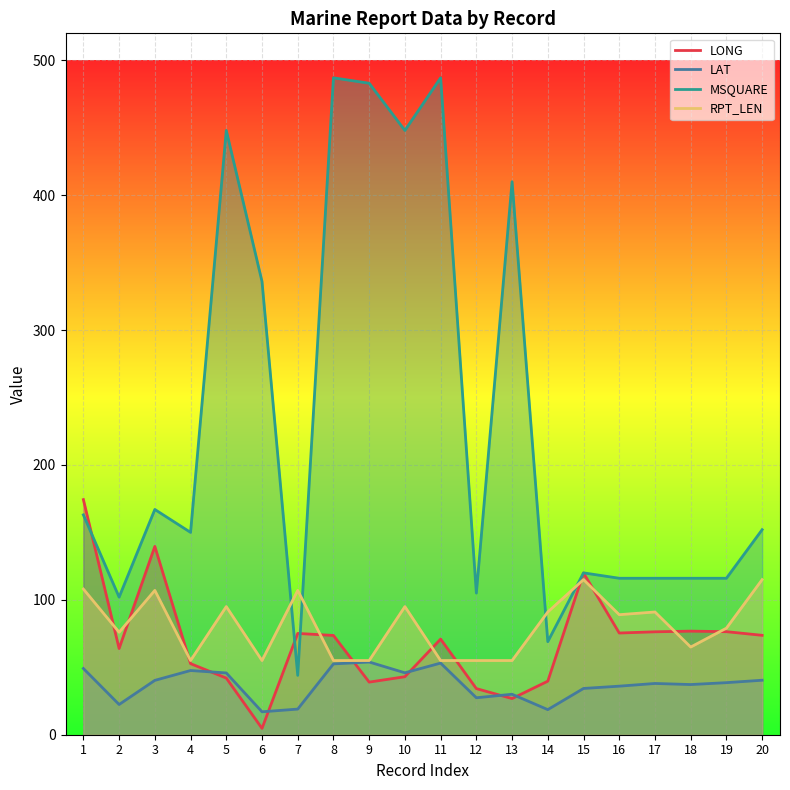

At 9, list the series in order from smallest to largest.

LONG, LAT, RPT_LEN, MSQUARE